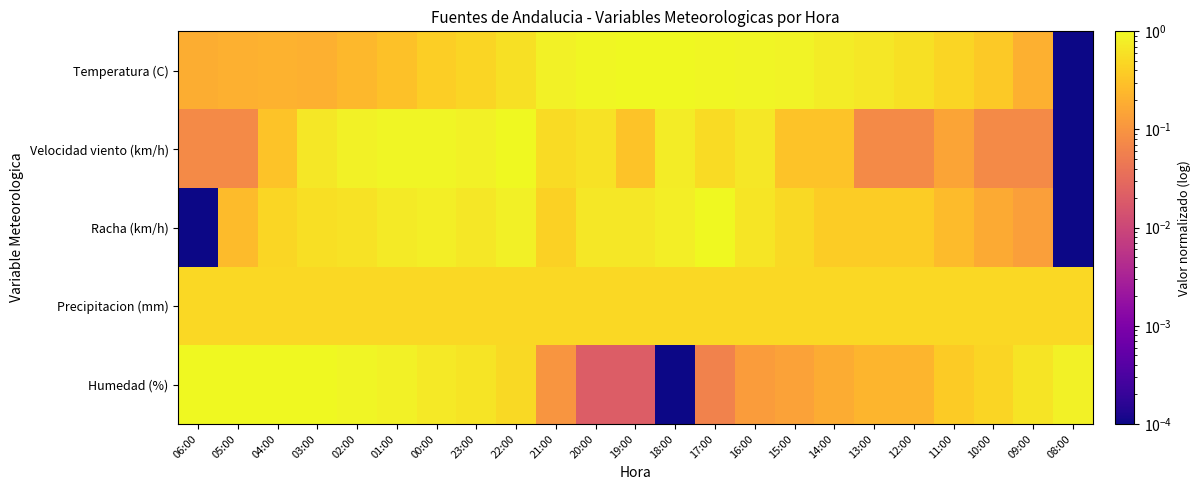

Rank the series at 01:00 from highest to lowest value.

Velocidad viento (km/h), Humedad (%), Racha (km/h), Precipitacion (mm), Temperatura (C)